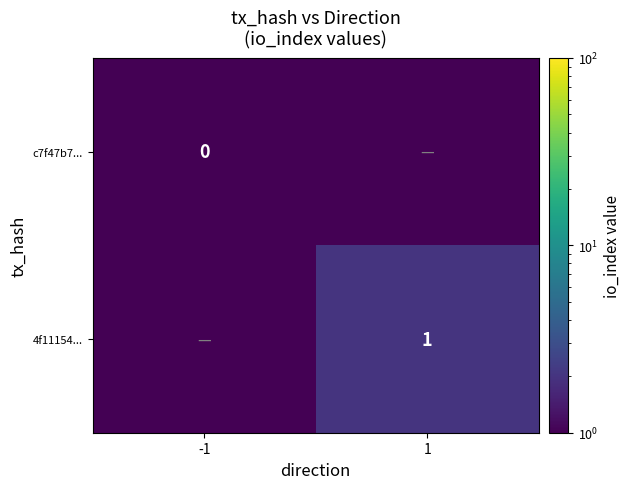

Which series has the largest total across all categories?

4f11154...